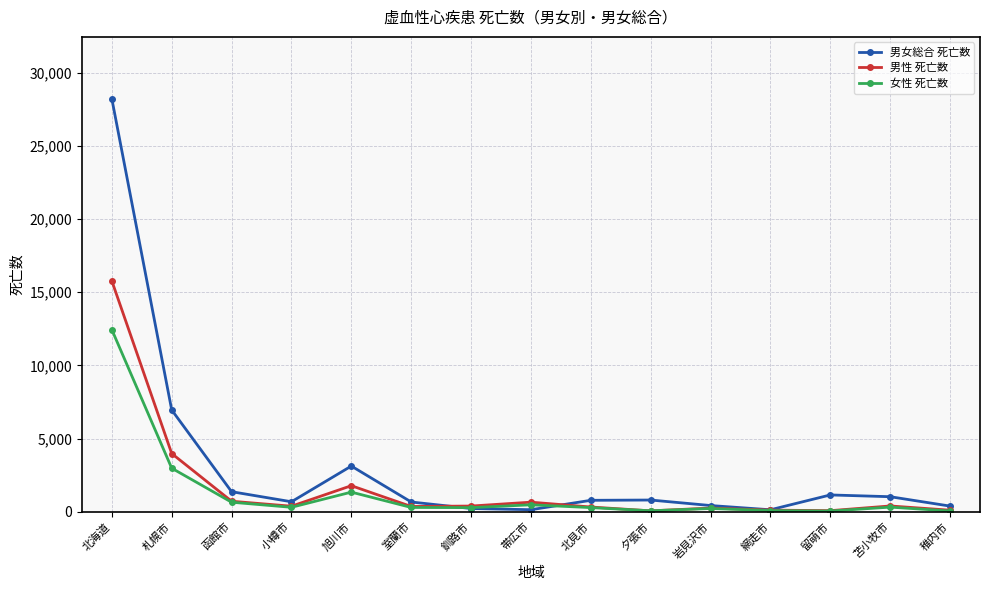

What is the difference between the highest and lowest values at 函館市?

719